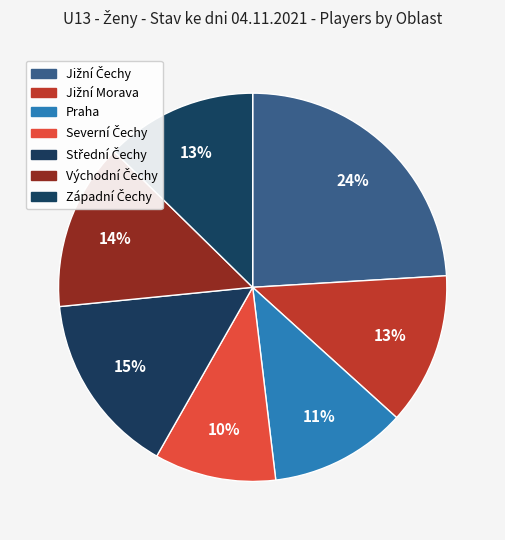

The Střední Čechy slice represents 9% of the pie. True or false?

False